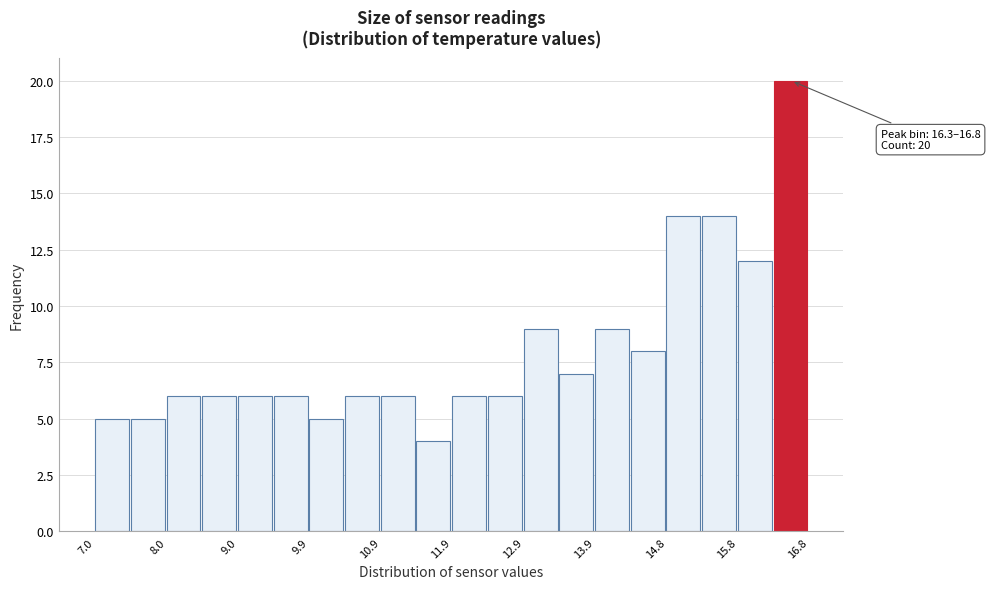

Which range on the x-axis has the tallest bar?

16.31 to 16.80